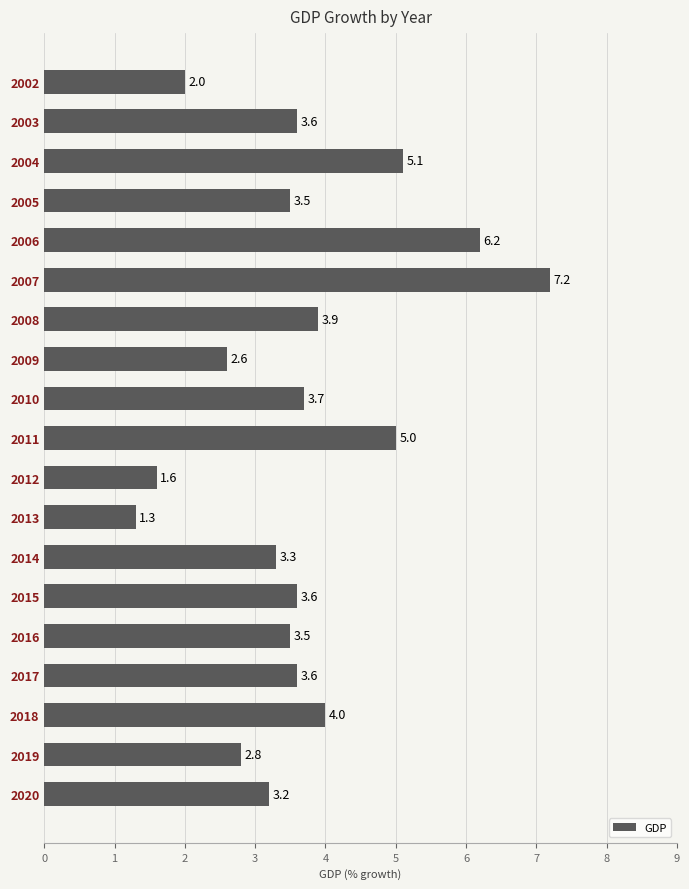

What is the sum of the values at 2017 and 2005?

7.1